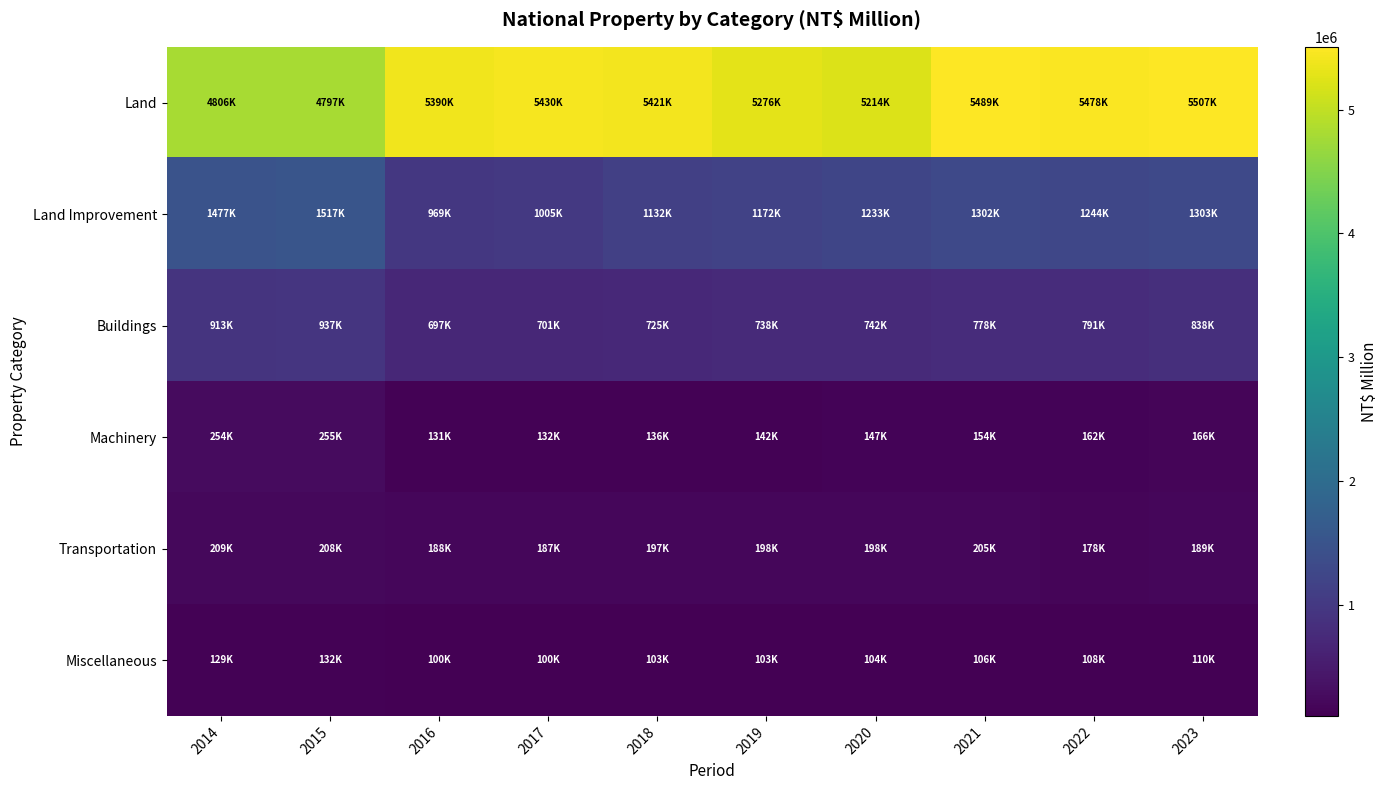

Between 2016 and 2017, which series saw the biggest shift?

Land